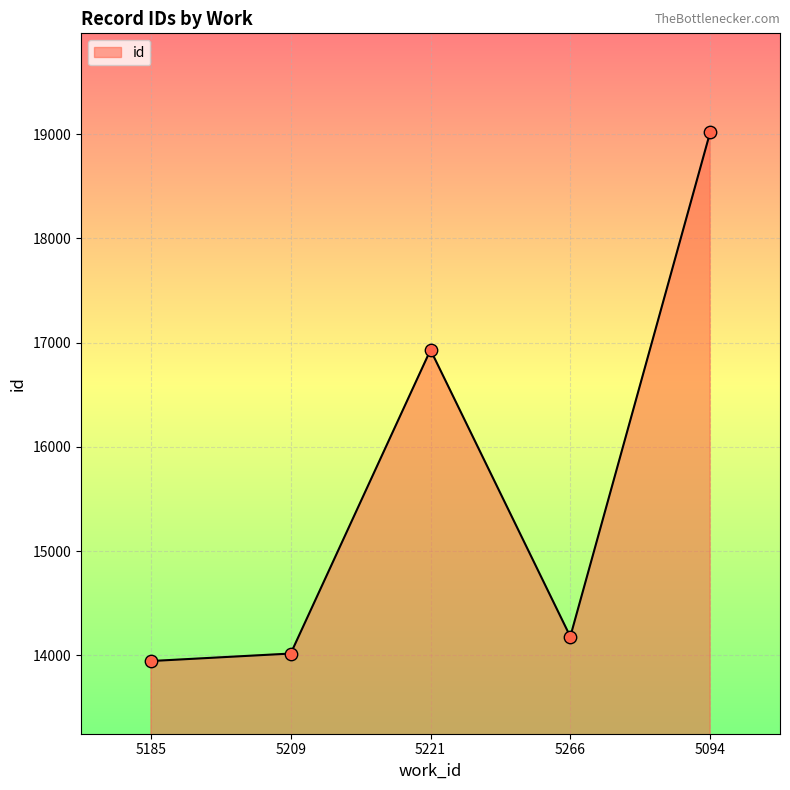

Approximately how many times larger is the value at 5185 compared to 5221?

0.8